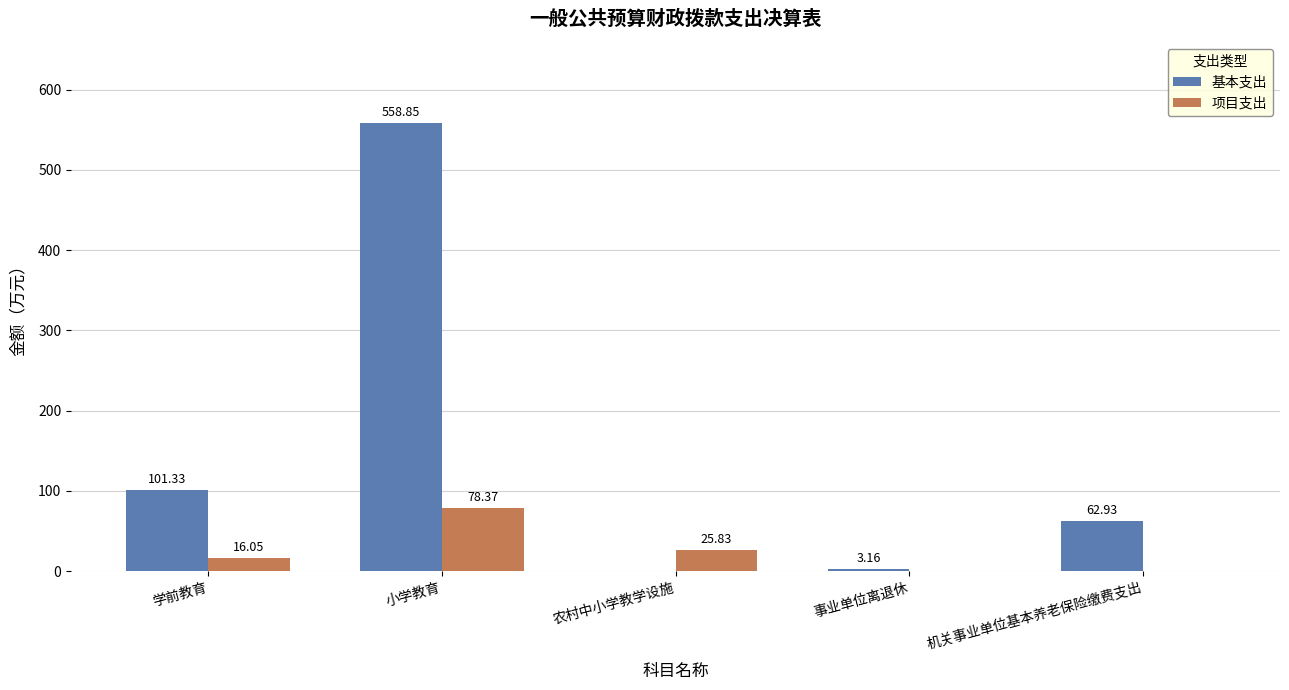

Which series has the largest total across all categories?

基本支出